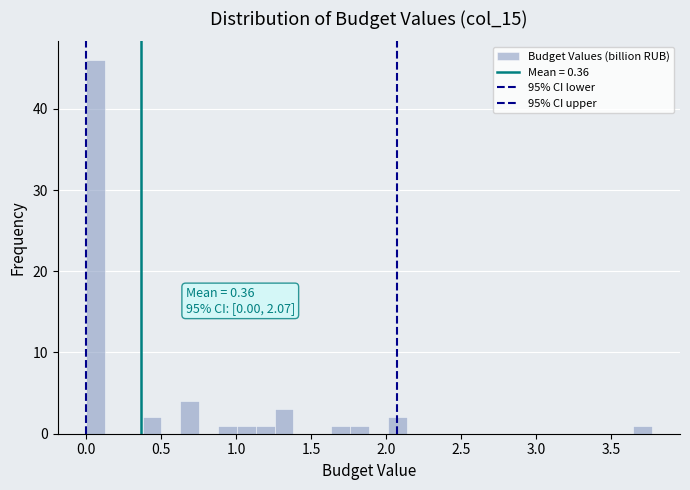

Around what value on the x-axis is the tallest bar? Give the approximate position of its centre, as read against the axis.

0.05